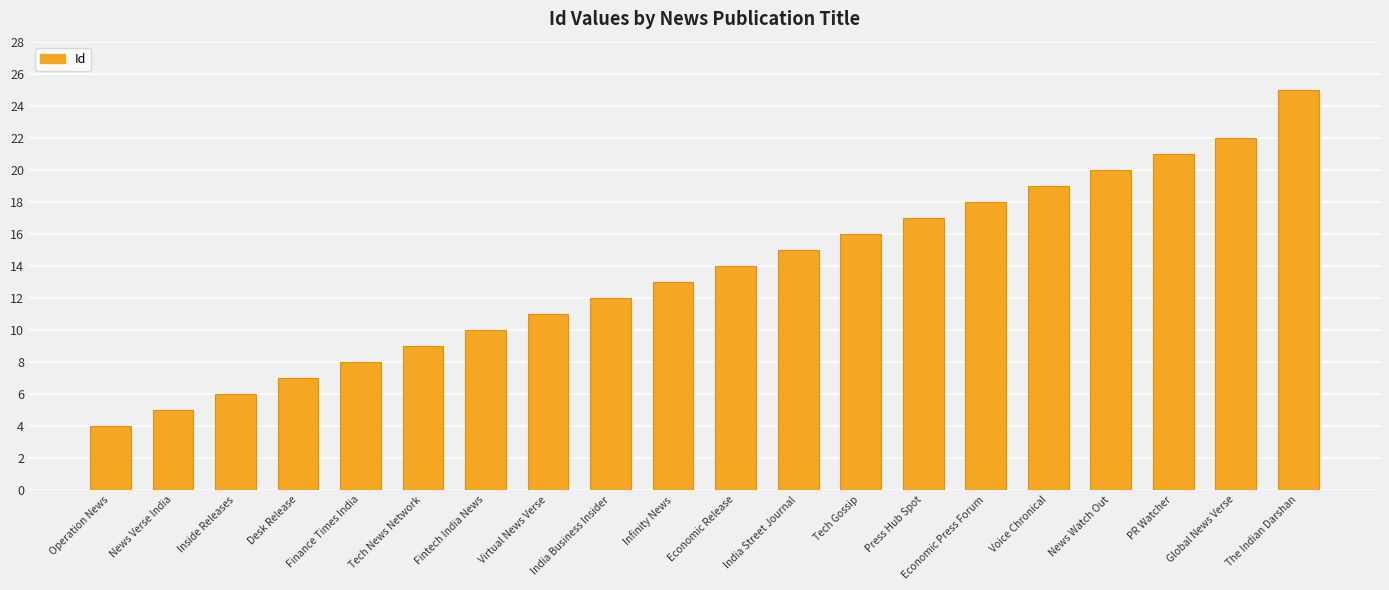

What is the change in value from Voice Chronical to The Indian Darshan?

+6